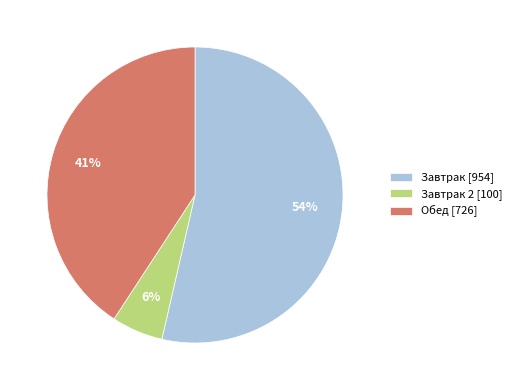

To the nearest percent, what percentage of the pie is Завтрак 2 [100]?

6%